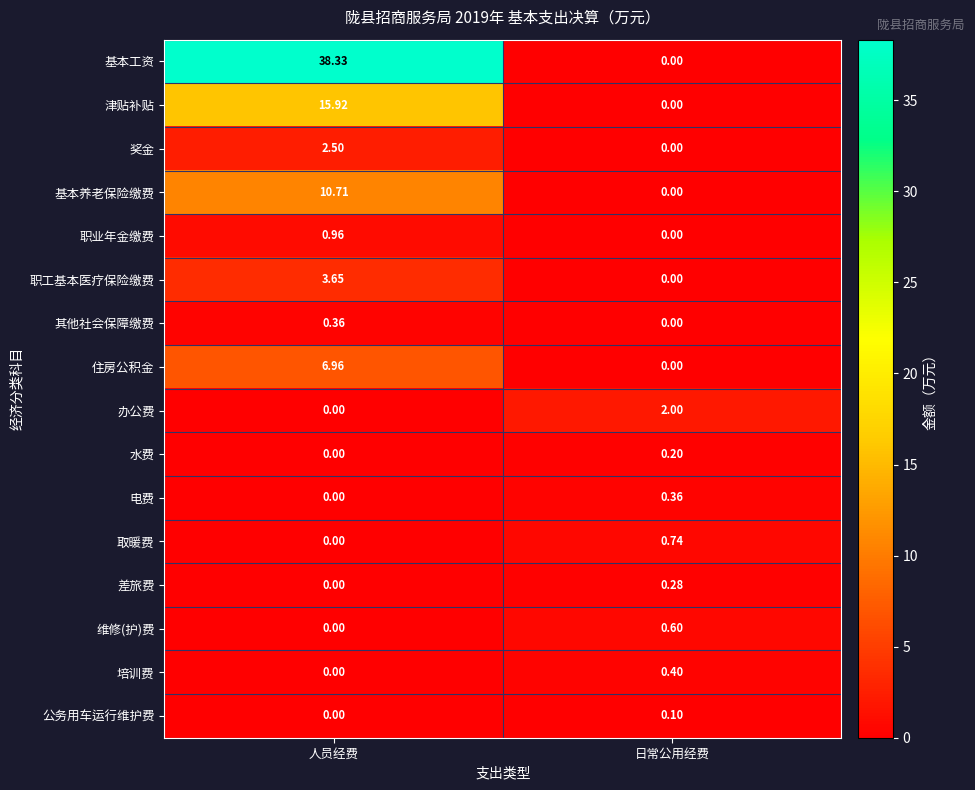

Which category has the lowest value in the 公务用车运行维护费 series?

人员经费